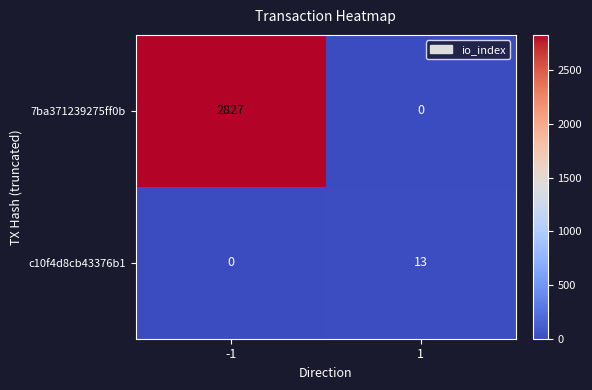

How many values in the c10f4d8cb43376b1 series are below 13?

1